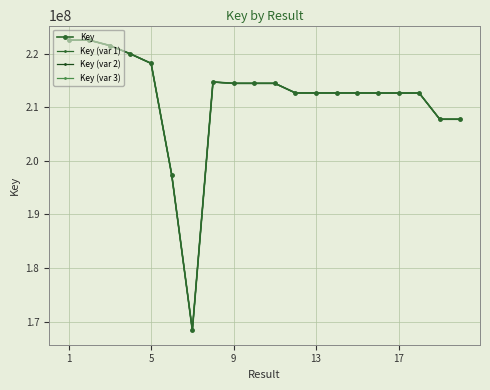

What is the difference between the maximum and minimum values in the Key (var 2) series?

54065995.5